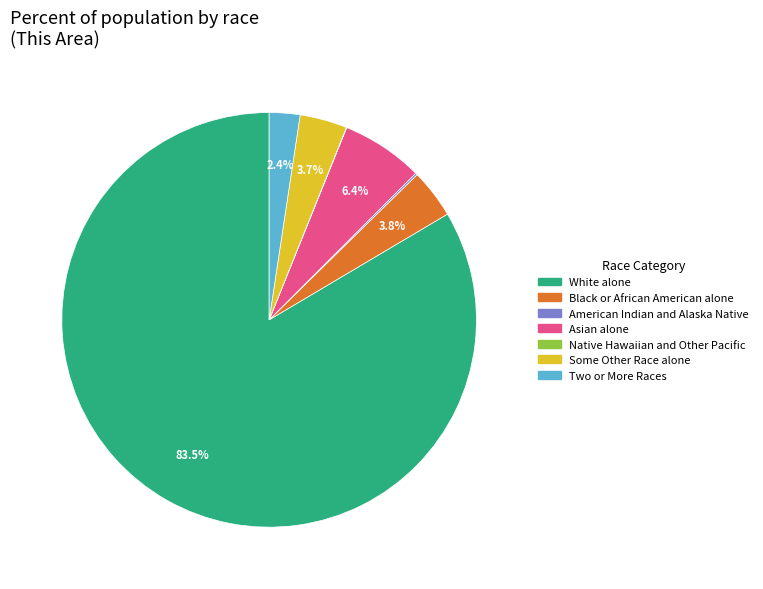

Which has a higher value, Asian alone or White alone?

White alone